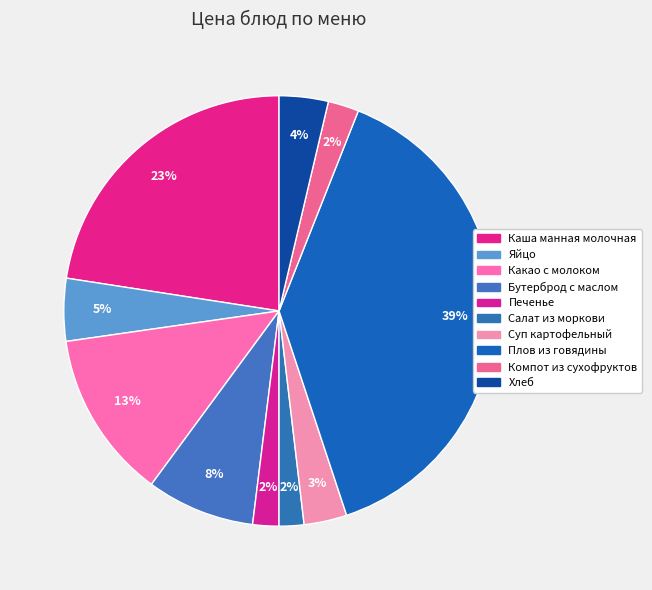

The Суп картофельный slice represents 1% of the pie. True or false?

False